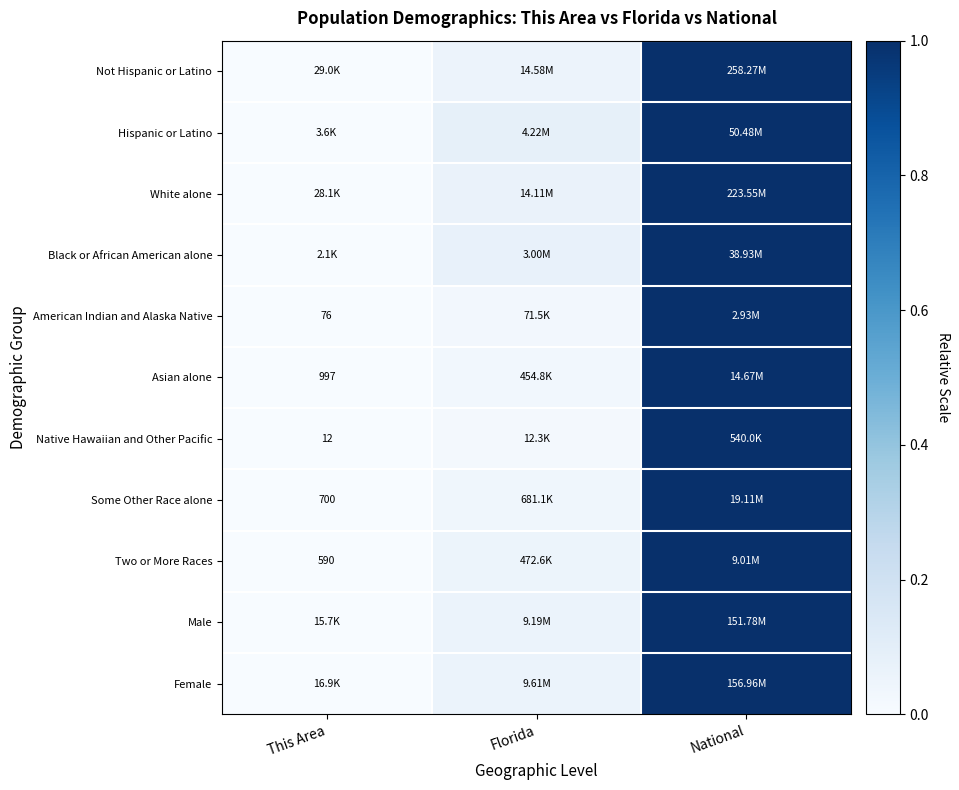

At which label is White alone closest to 0?

This Area